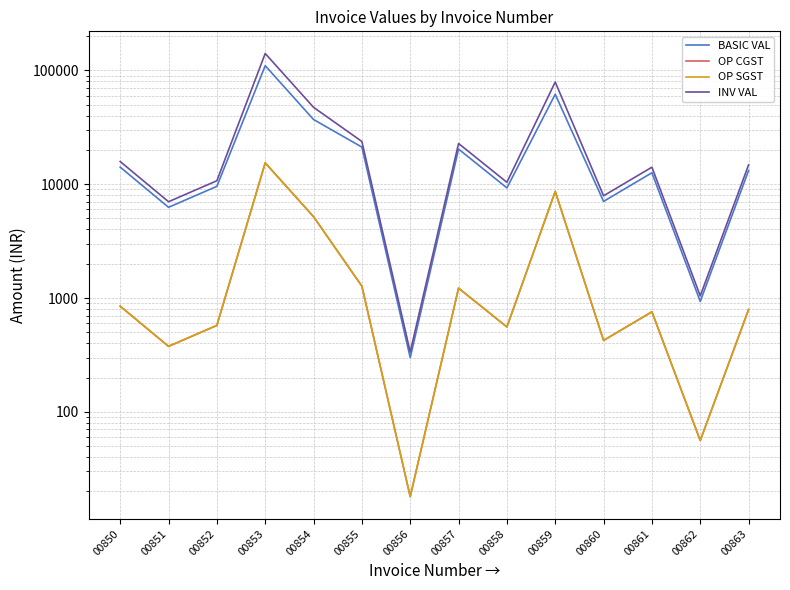

The INV VAL series shows 1044.1 at 00862. True or false?

True